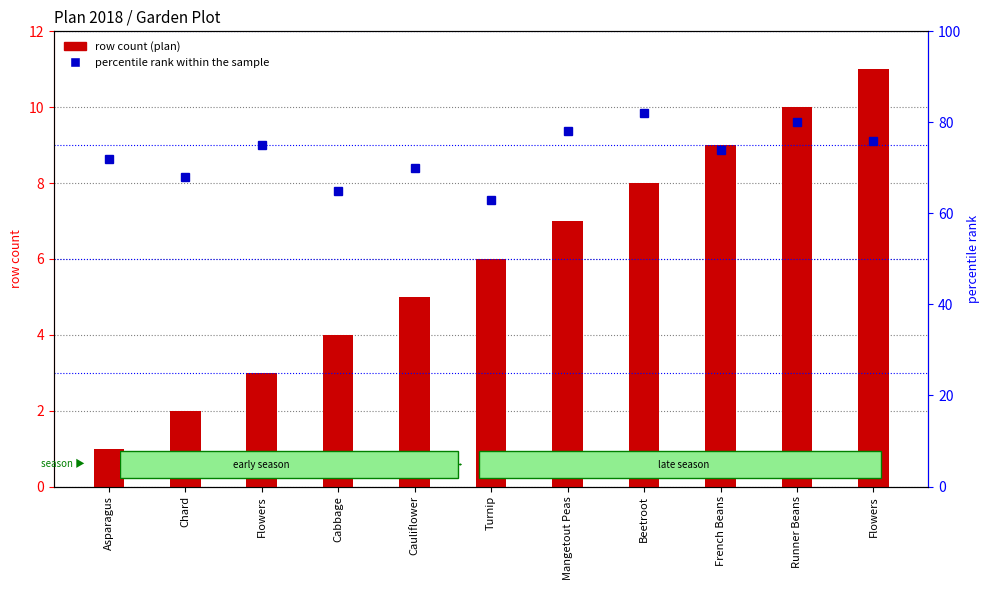

What is the minimum value for row count (plan)?

1